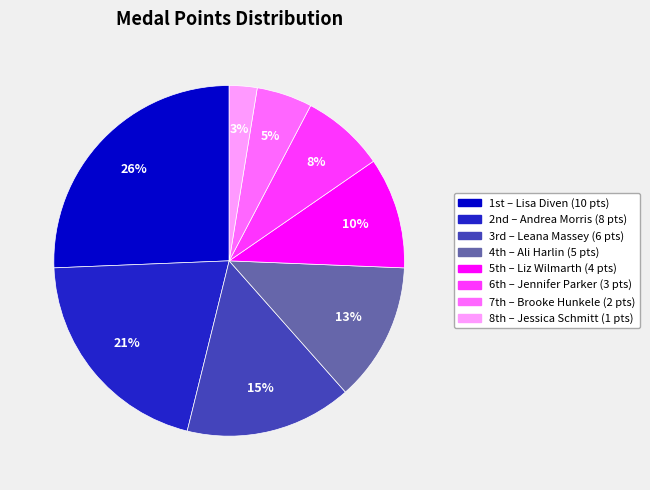

How many segments does this pie chart have?

8